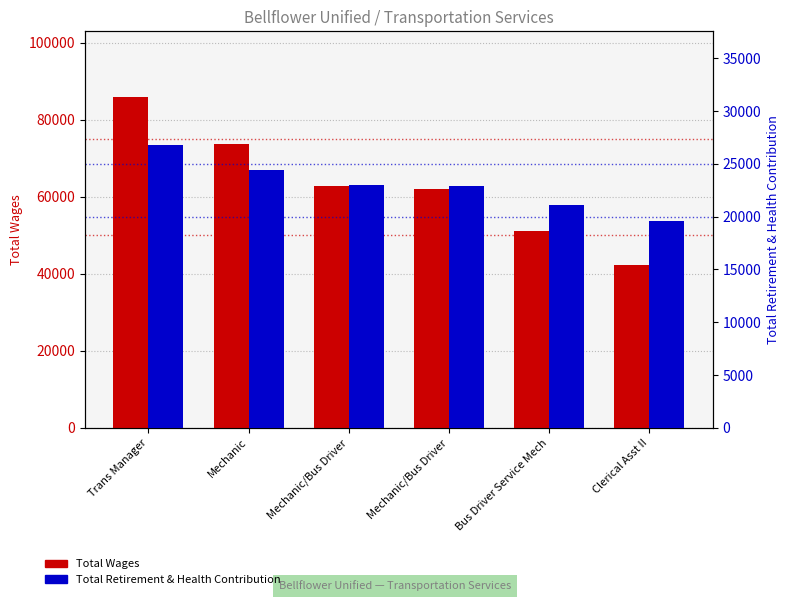

At which label is Total Wages closest to 64118?

Mechanic/Bus Driver